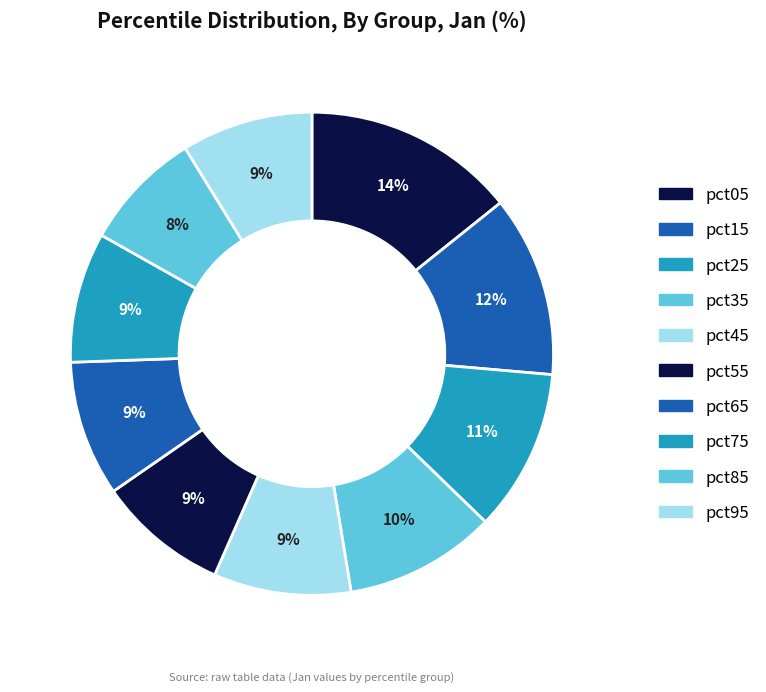

Which category has the smallest portion of the pie?

pct85